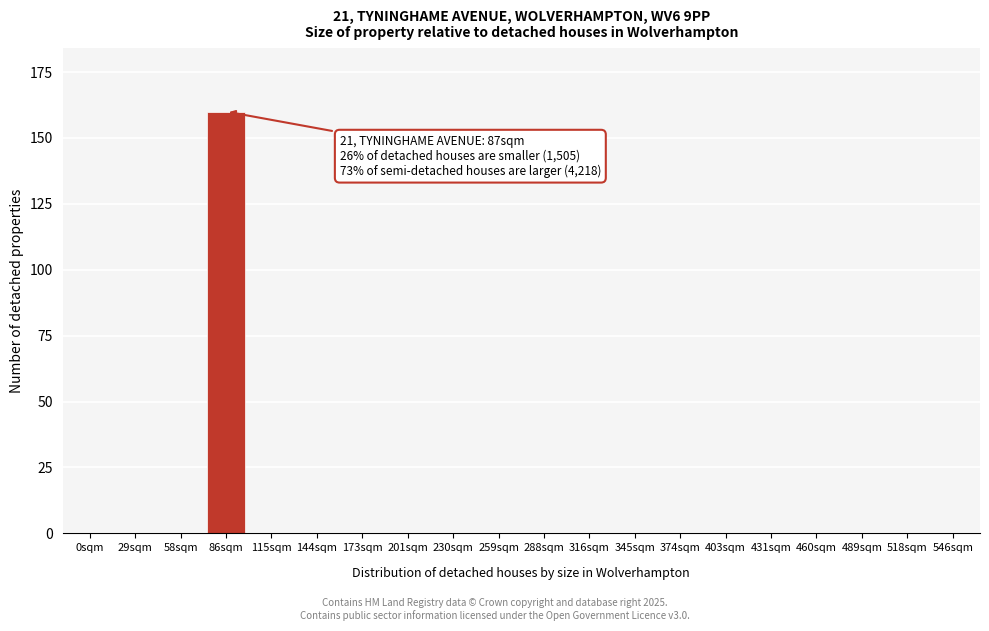

Reading left to right, list all the values displayed in this chart.

0sqm=0	29sqm=0	58sqm=0	86sqm=160	115sqm=0	144sqm=0	173sqm=0	201sqm=0	230sqm=0	259sqm=0	288sqm=0	316sqm=0	345sqm=0	374sqm=0	403sqm=0	431sqm=0	460sqm=0	489sqm=0	518sqm=0	546sqm=0